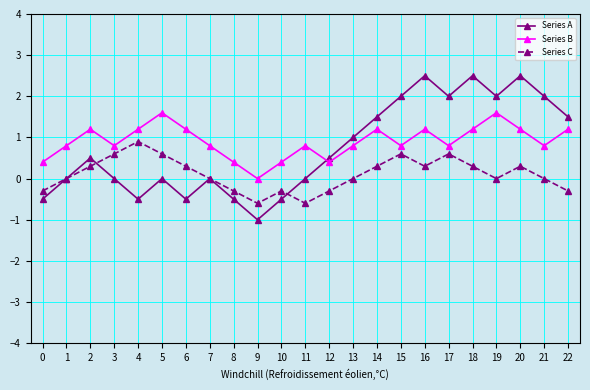

What is the total value across all series at 9?

-1.6